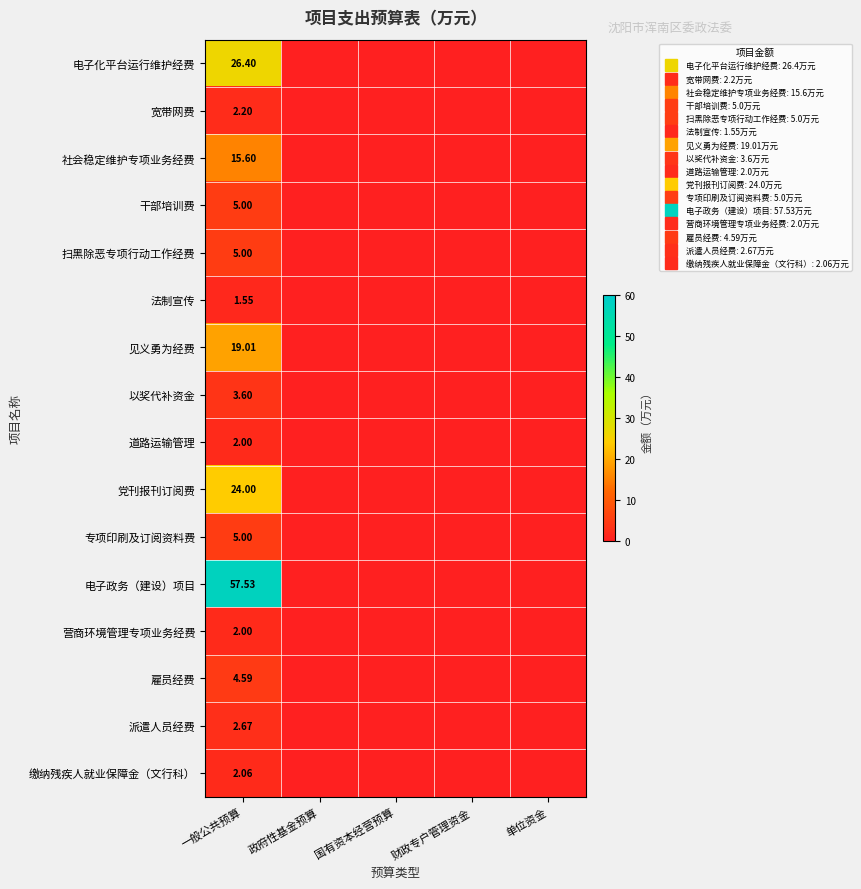

At which category is the sum across all series the highest?

一般公共预算